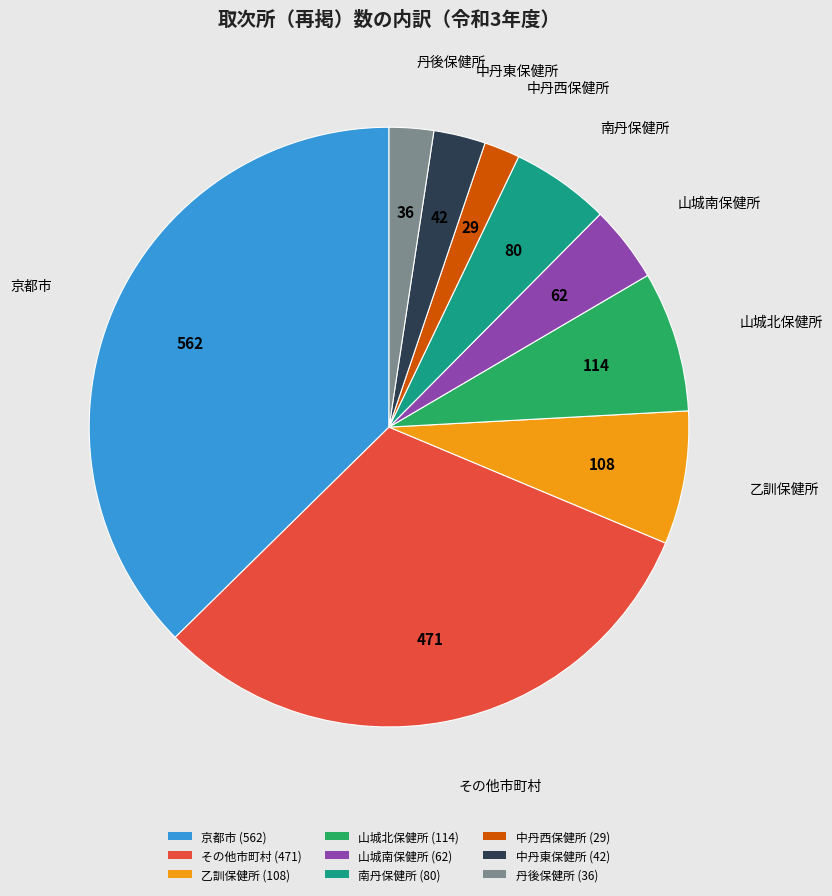

What is the largest slice in the pie chart?

京都市